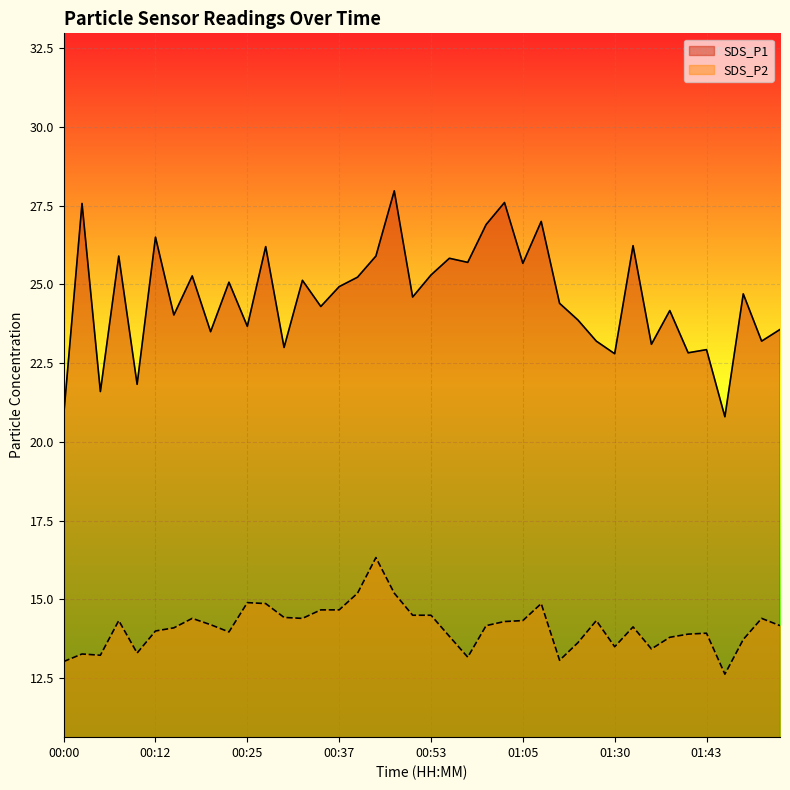

What is the total value across all series at 01:25?

37.5